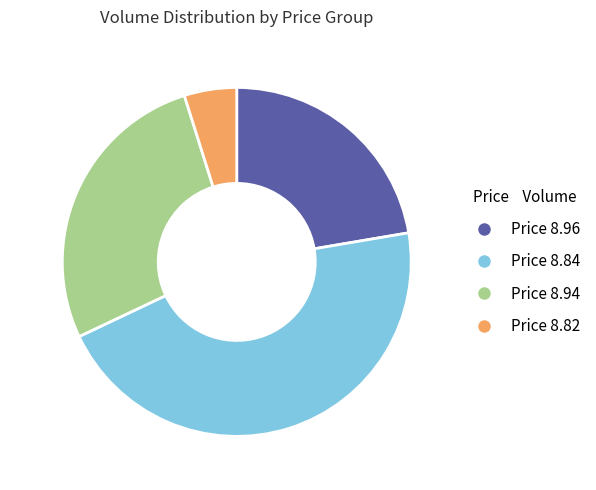

Is there any slice that represents more than half of the pie?

No